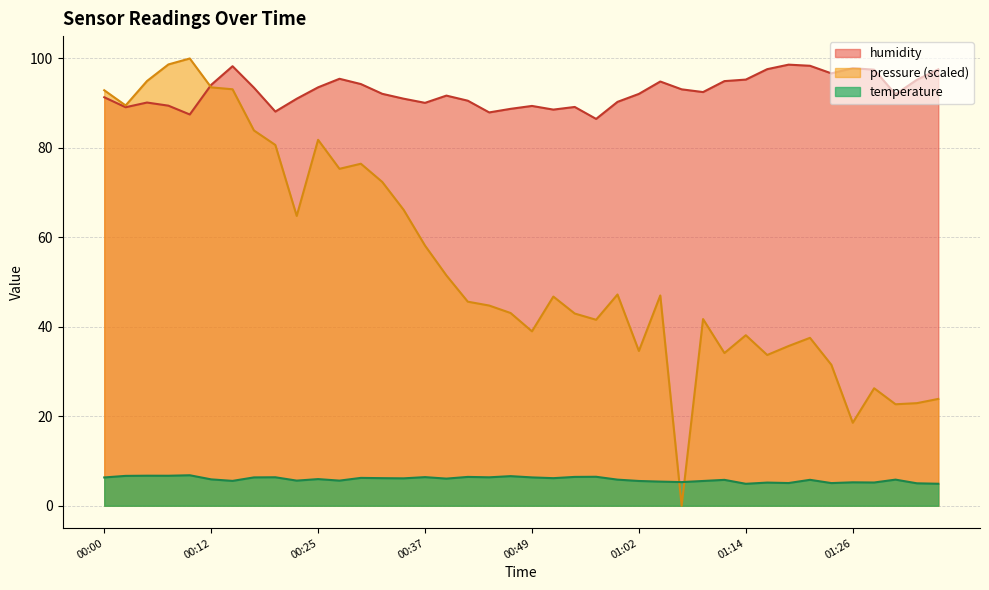

Which series has the largest total across all categories?

humidity